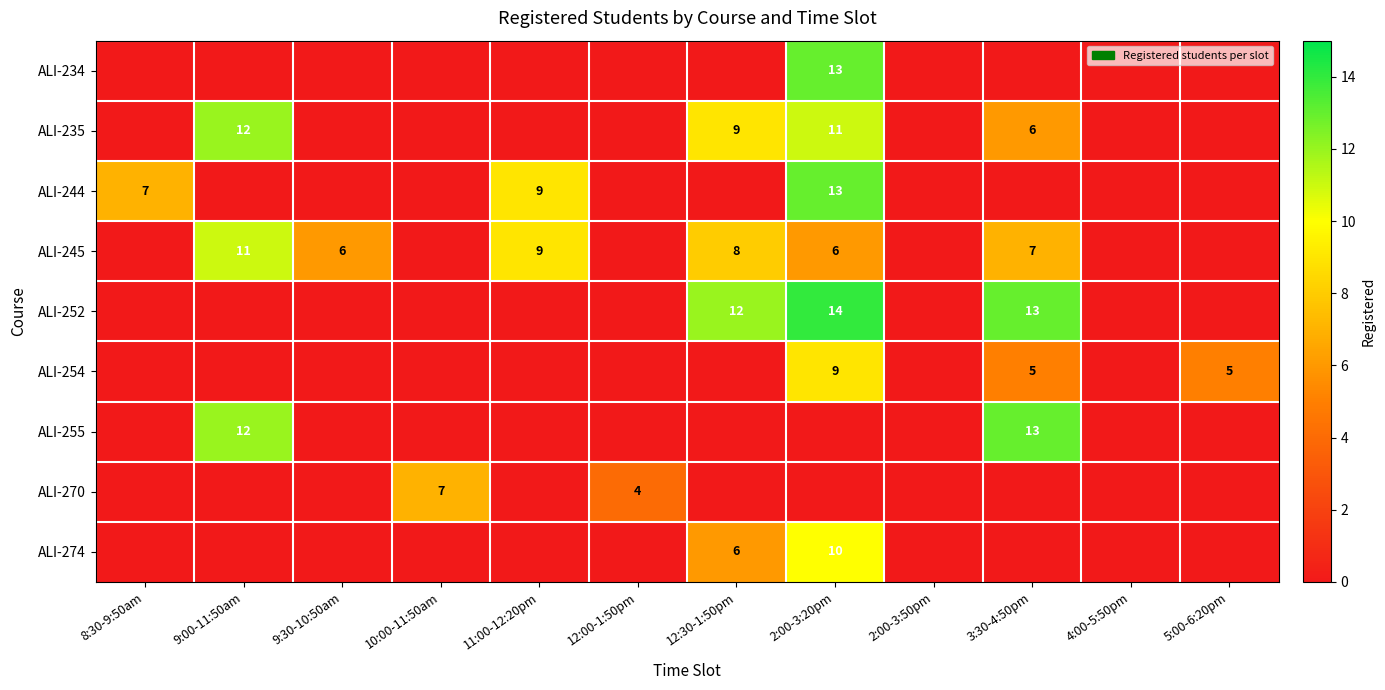

The value of ALI-270 at 12:00-1:50pm is 4. True or false?

True